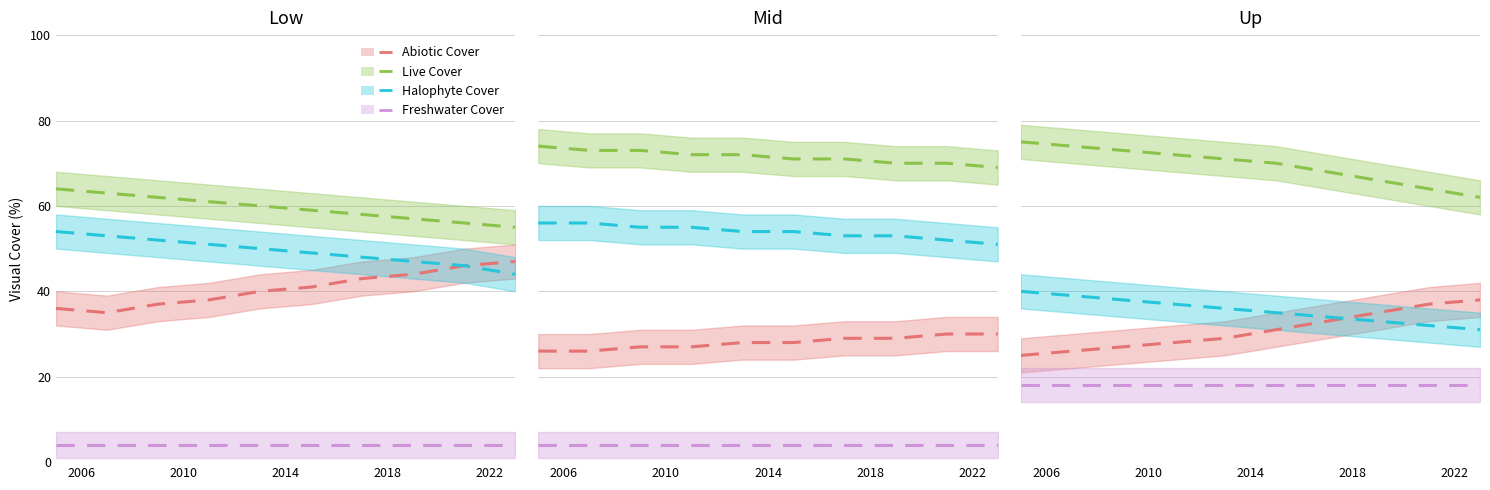

Which series has the largest range (max minus min)?

Abiotic Cover